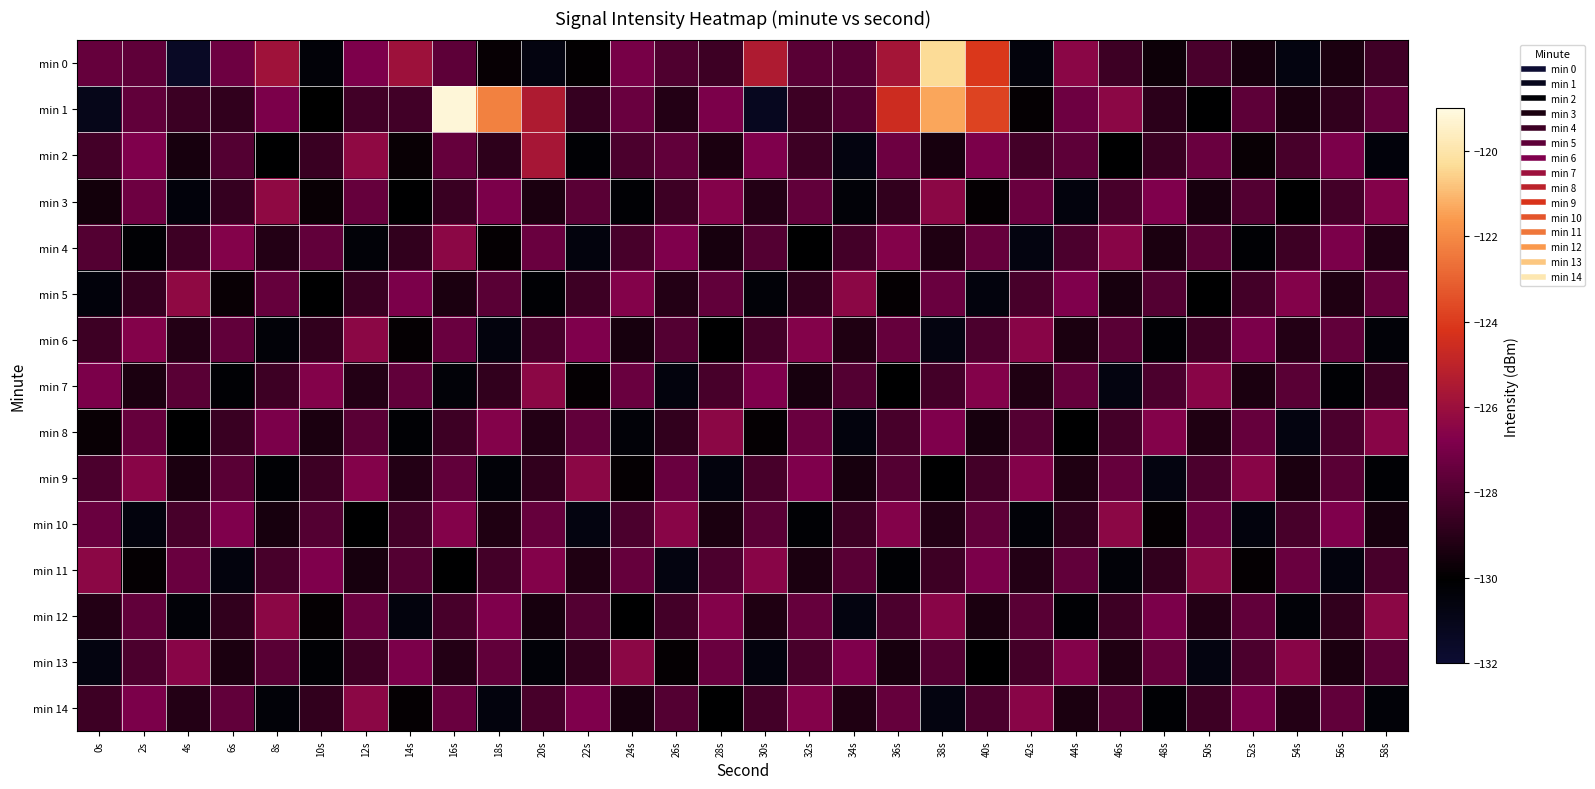

At 46s, list the series in order from smallest to largest.

min 7, min 11, min 2, min 5, min 13, min 0, min 12, min 8, min 3, min 6, min 14, min 9, min 4, min 1, min 10